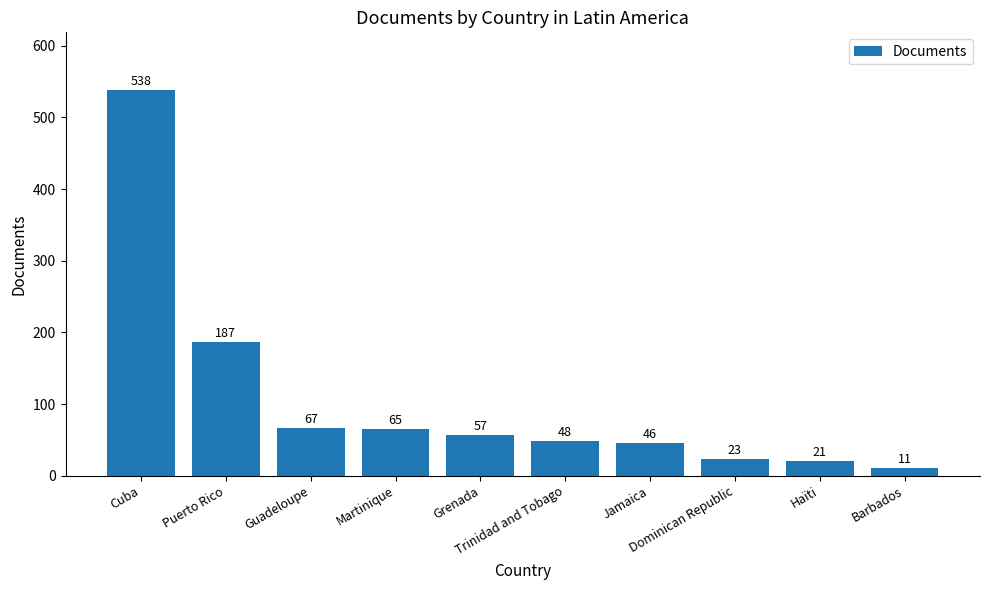

What is the change in value from Guadeloupe to Dominican Republic?

-44